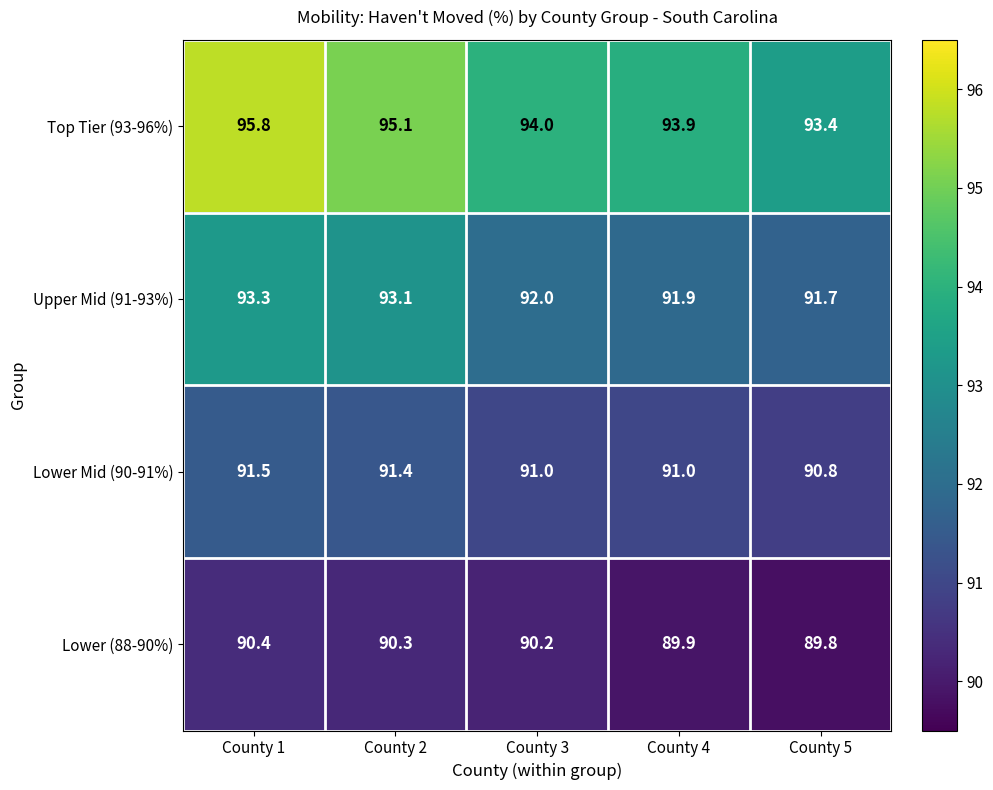

What is the spread (max minus min) of values at County 1?

5.4